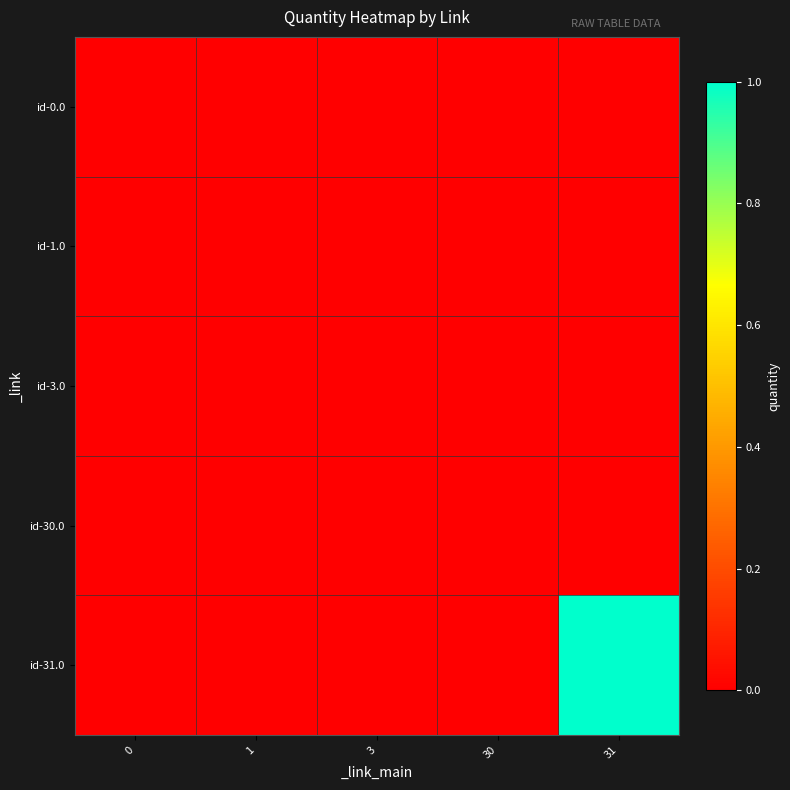

Reading right to left, what are all the values shown in this chart?

id-0.0: 31=0	30=0	3=0	1=0	0=0
id-1.0: 31=0	30=0	3=0	1=0	0=0
id-3.0: 31=0	30=0	3=0	1=0	0=0
id-30.0: 31=0	30=0	3=0	1=0	0=0
id-31.0: 31=1	30=0	3=0	1=0	0=0